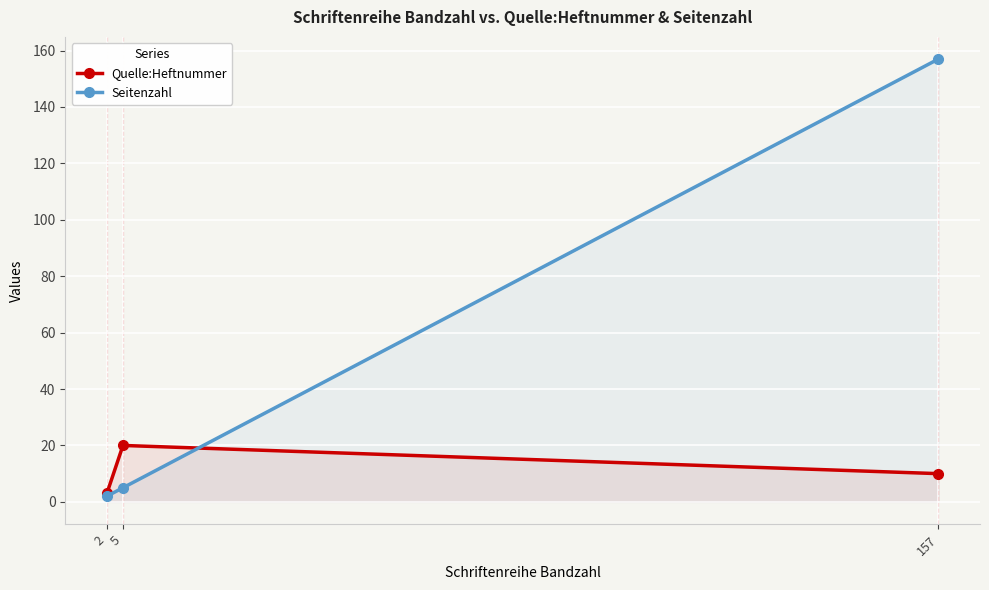

The value of Quelle:Heftnummer at 157 is 16. True or false?

False